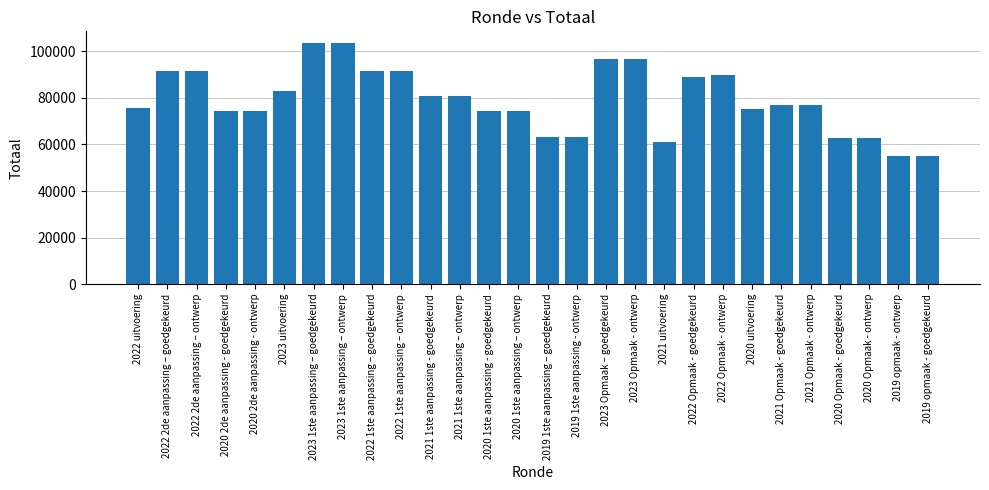

What is the average value?

79108